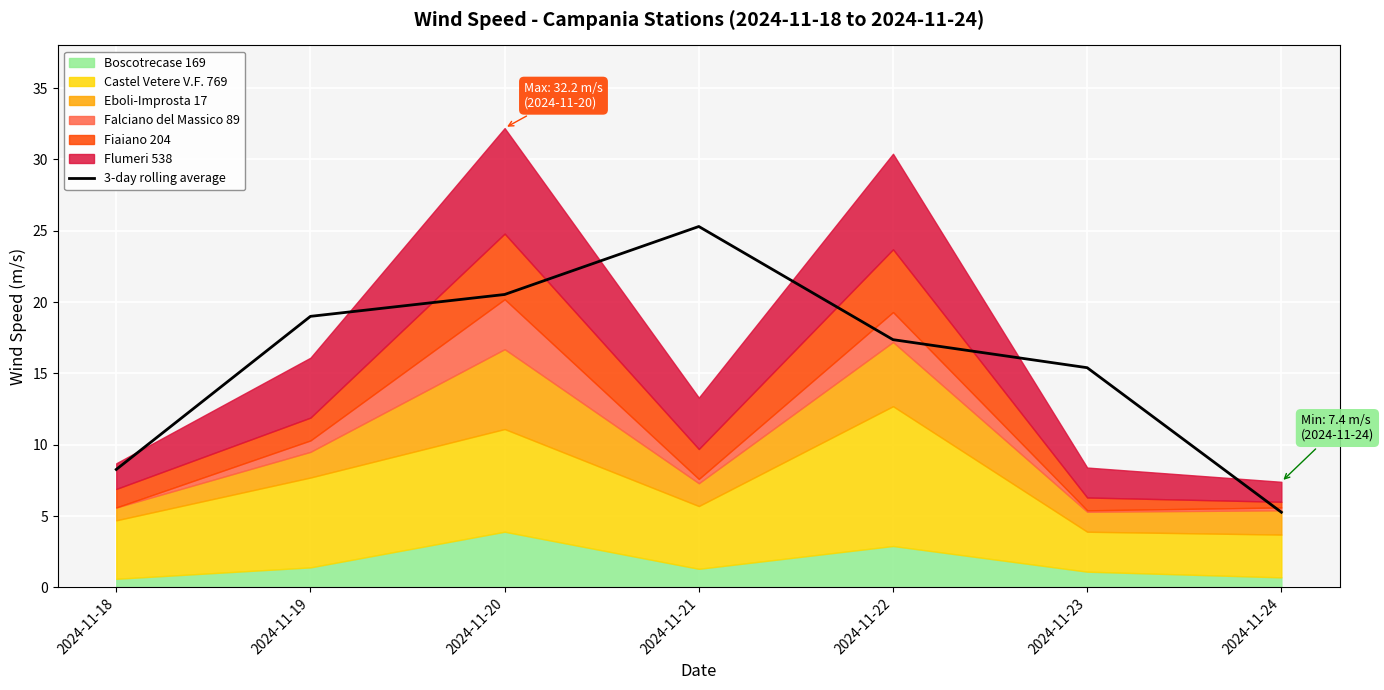

What is the change in value from 2024-11-18 to 2024-11-20?

+12.3